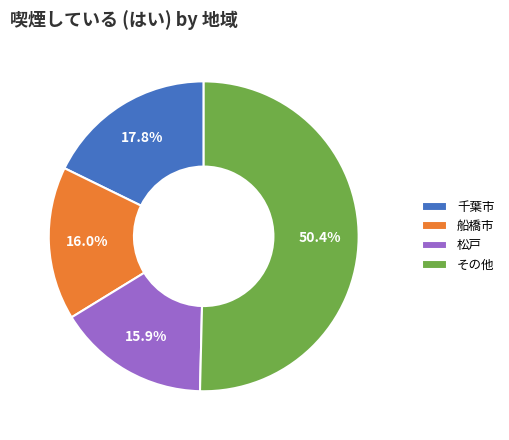

What is the largest slice in the pie chart?

その他